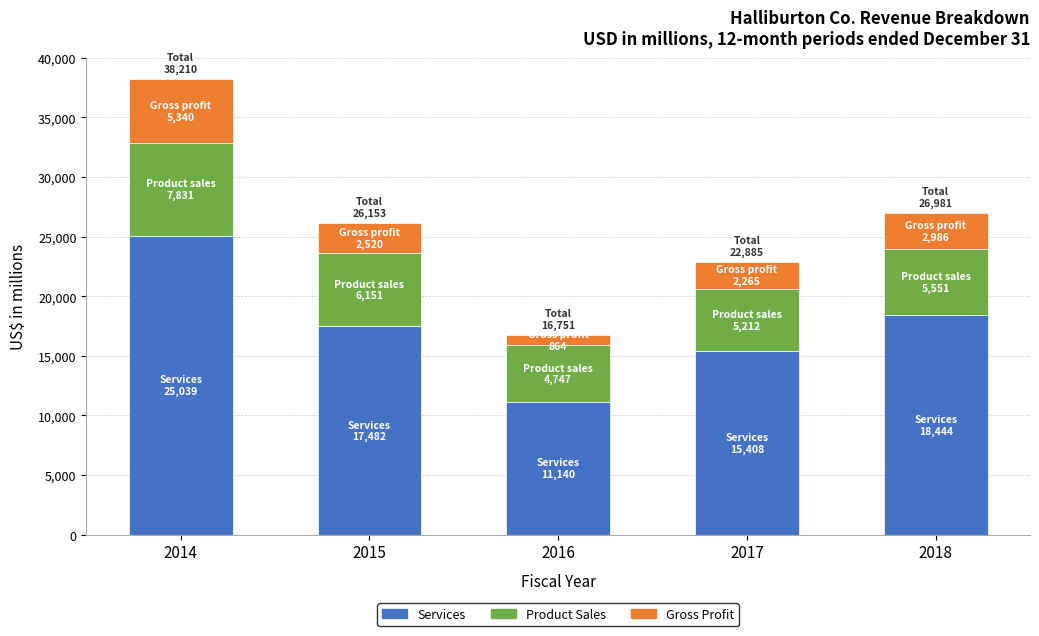

Reading right to left, transcribe the values for Services.

18444	15408	11140	17482	25039